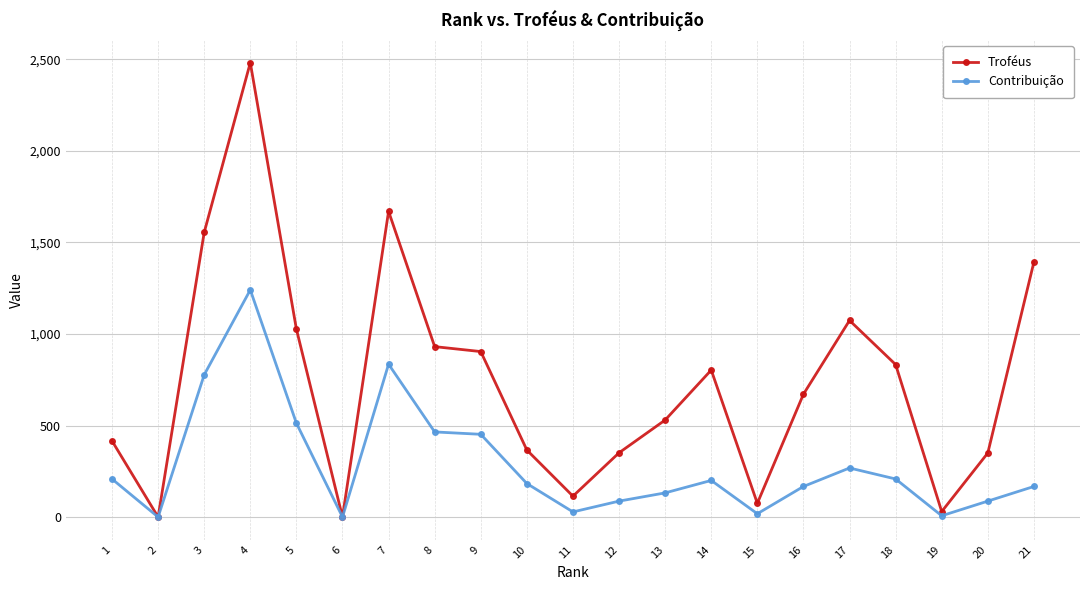

What is the total value across all series at 11?

142